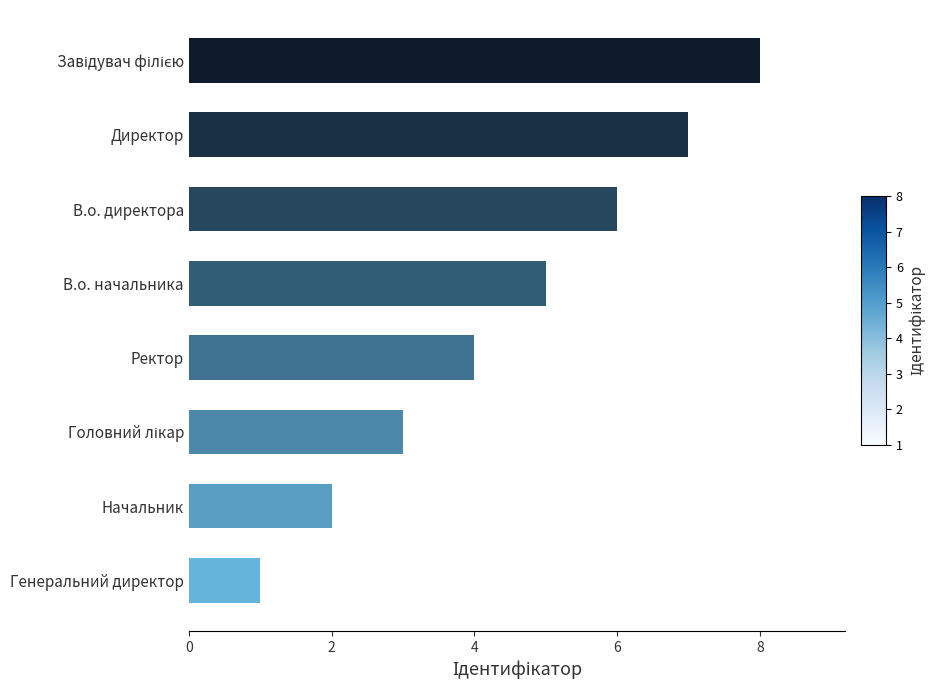

How many values are below 5?

4